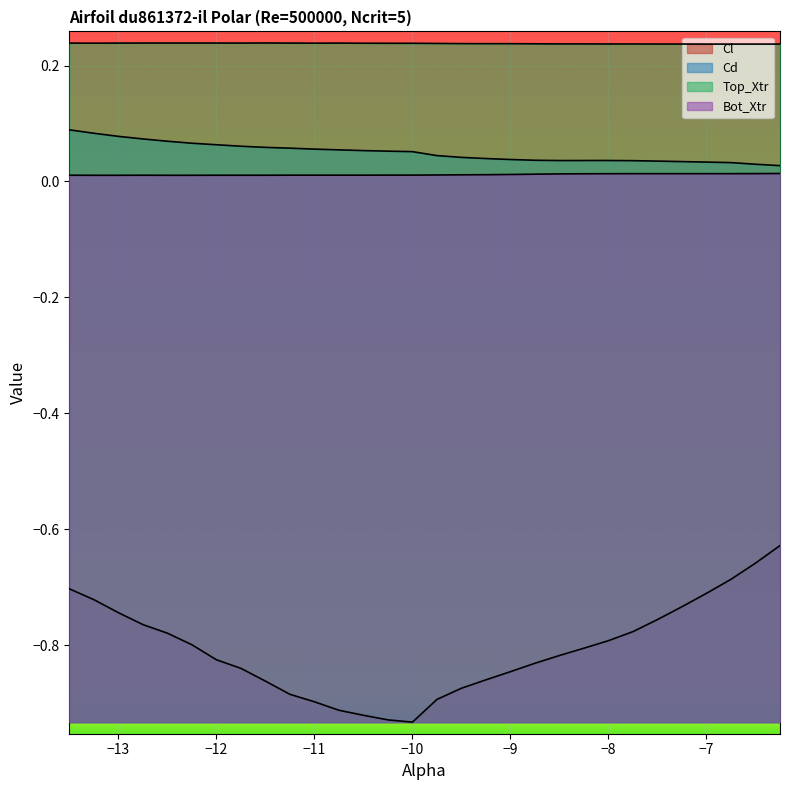

In Bot_Xtr, how many points are higher than both neighbors (excluding endpoints)?

1